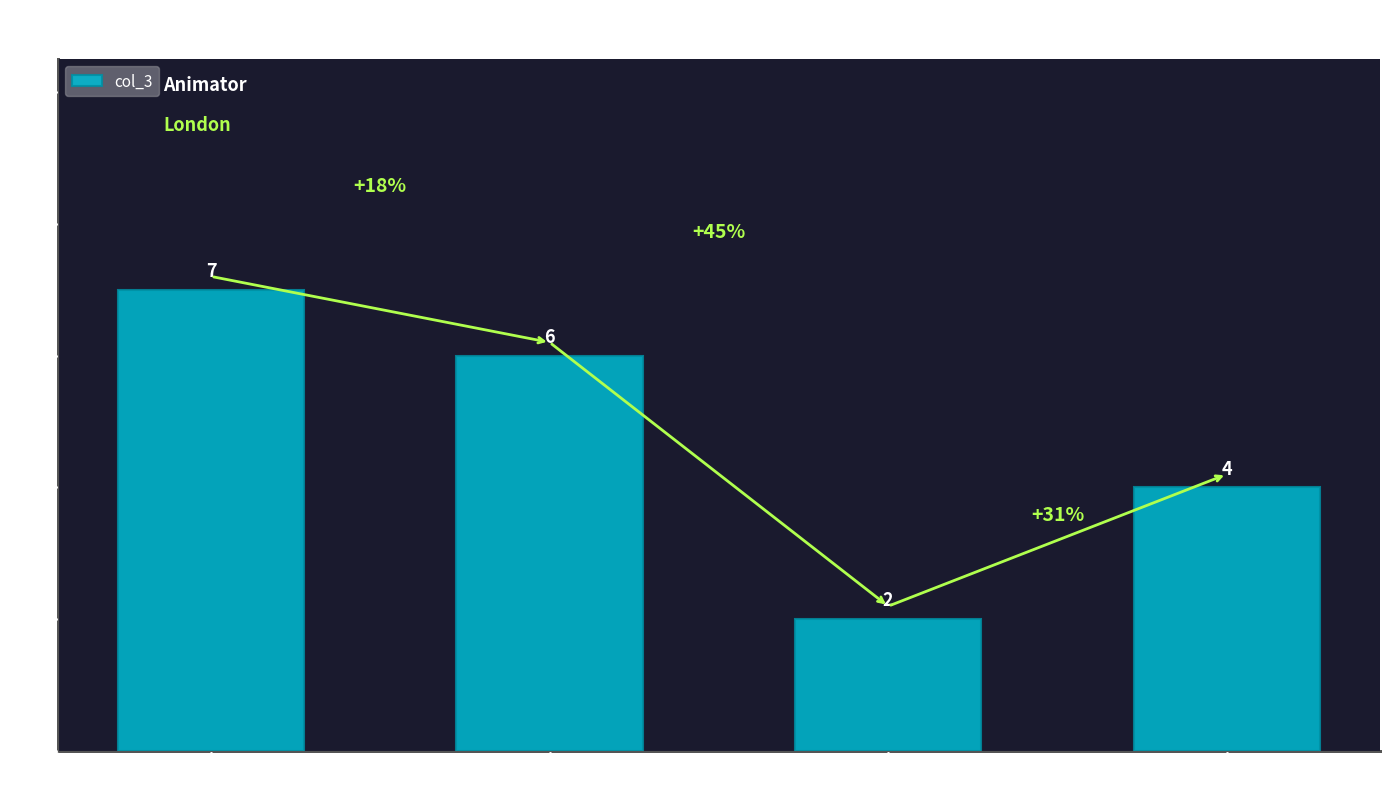

How many values are between 4 and 7?

3